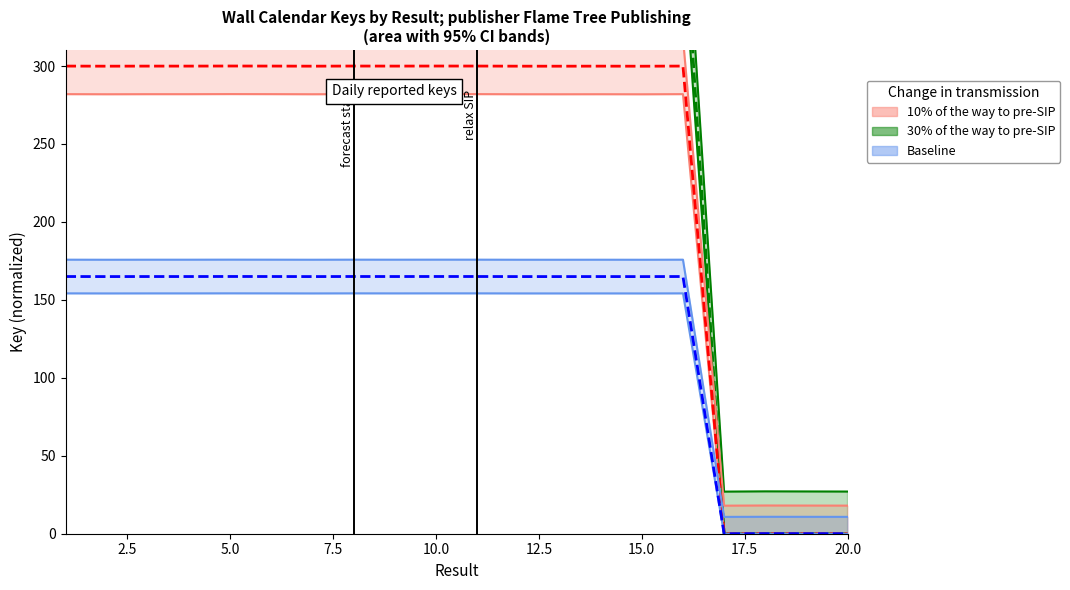

Does the chart display data point markers on the line(s)?

No